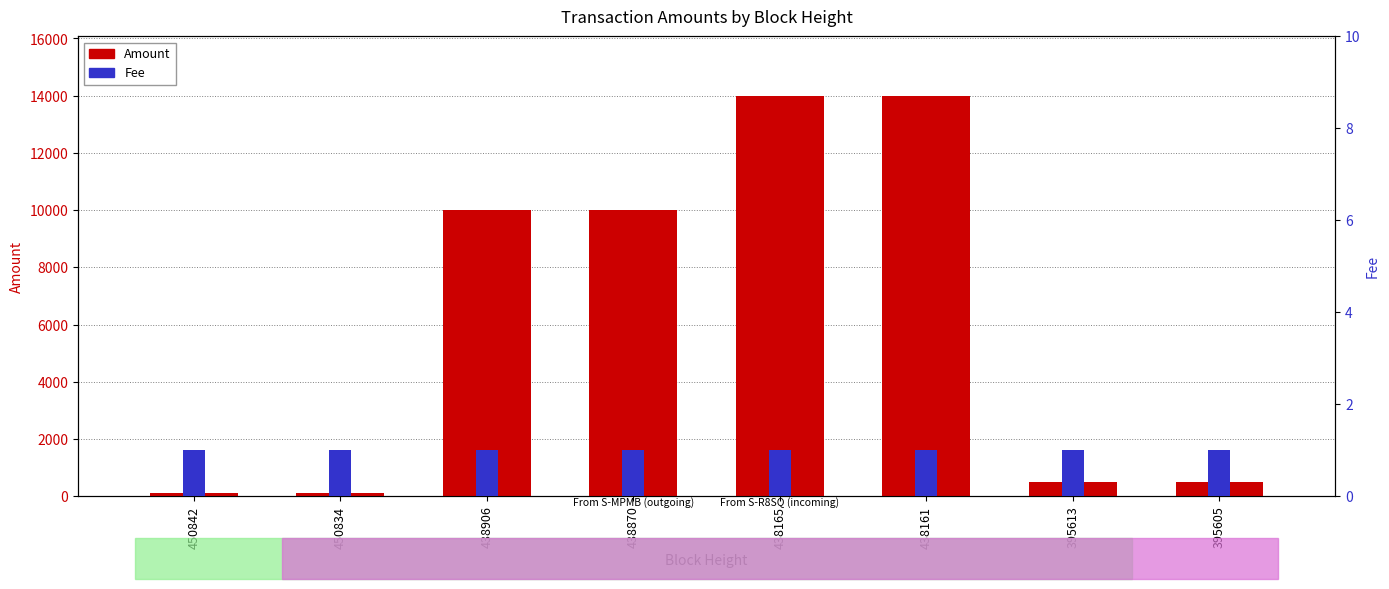

What are all the series names shown in the legend?

Amount, Fee